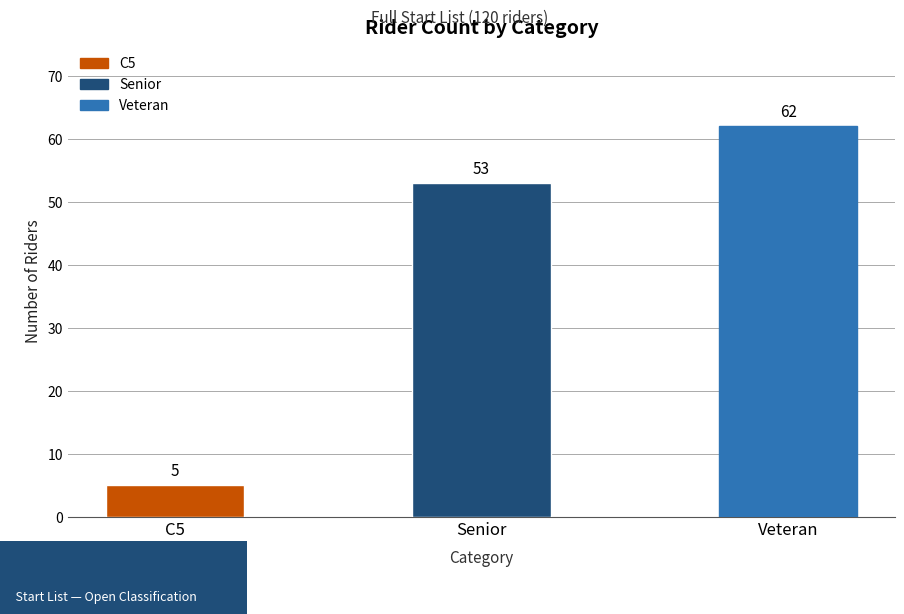

How many bars are there in total?

3